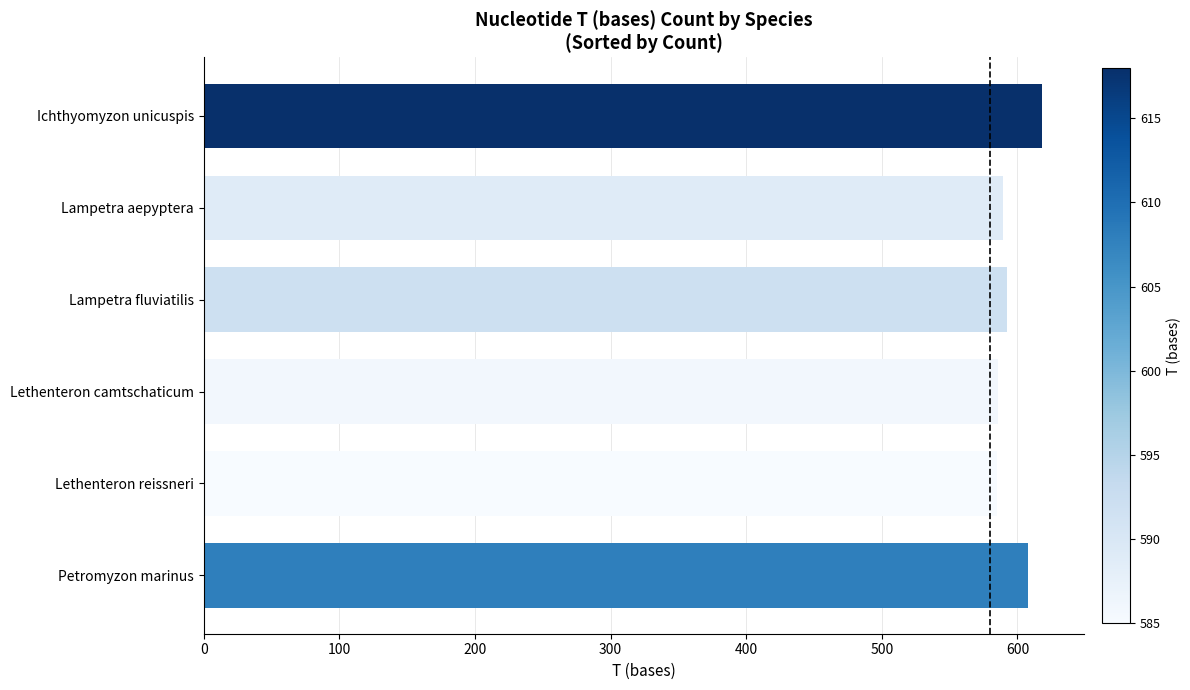

True or false: the data shows 172 at Petromyzon marinus.

False